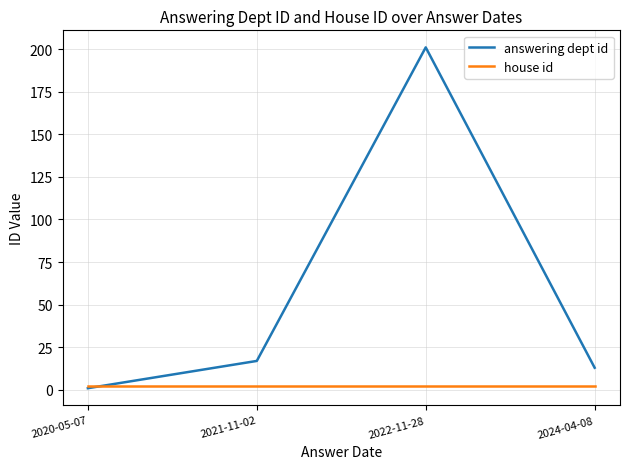

Which series changed the most between 2022-11-28 and 2021-11-02?

answering dept id